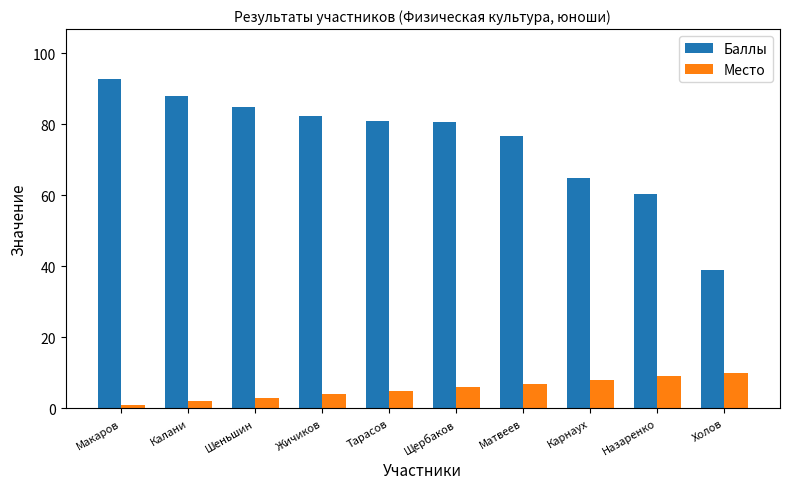

Does the chart contain stacked bars?

No